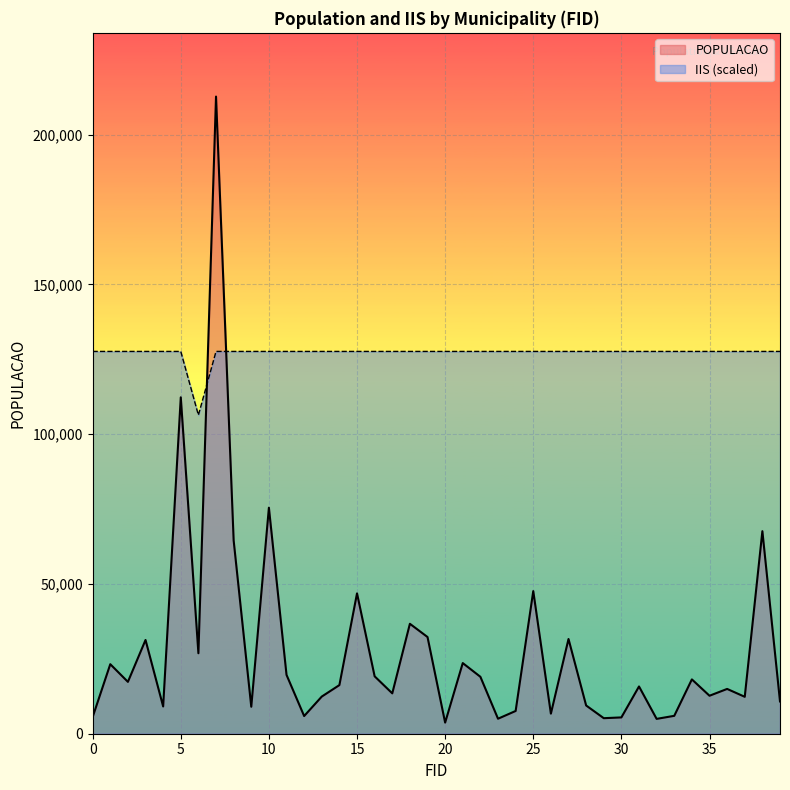

Reading left to right, transcribe all the data shown in this chart.

POPULACAO: 0=5566	1=23214	2=17317	3=31301	4=9107	5=112318	6=26868	7=212740	8=64521	9=9008	10=75470	11=19646	12=5902	13=12406	14=16234	15=46862	16=19166	17=13477	18=36705	19=32288	20=3711	21=23586	22=19007	23=5008	24=7595	25=47617	26=6702	27=31624	28=9431	29=5187	30=5446	31=15779	32=4954	33=5975	34=18142	35=12681	36=14956	37=12329	38=67628	39=10780
IIS: 0=127644	1=127644	2=127644	3=127644	4=127644	5=127644	6=106370	7=127644	8=127644	9=127644	10=127644	11=127644	12=127644	13=127644	14=127644	15=127644	16=127644	17=127644	18=127644	19=127644	20=127644	21=127644	22=127644	23=127644	24=127644	25=127644	26=127644	27=127644	28=127644	29=127644	30=127644	31=127644	32=127644	33=127644	34=127644	35=127644	36=127644	37=127644	38=127644	39=127644